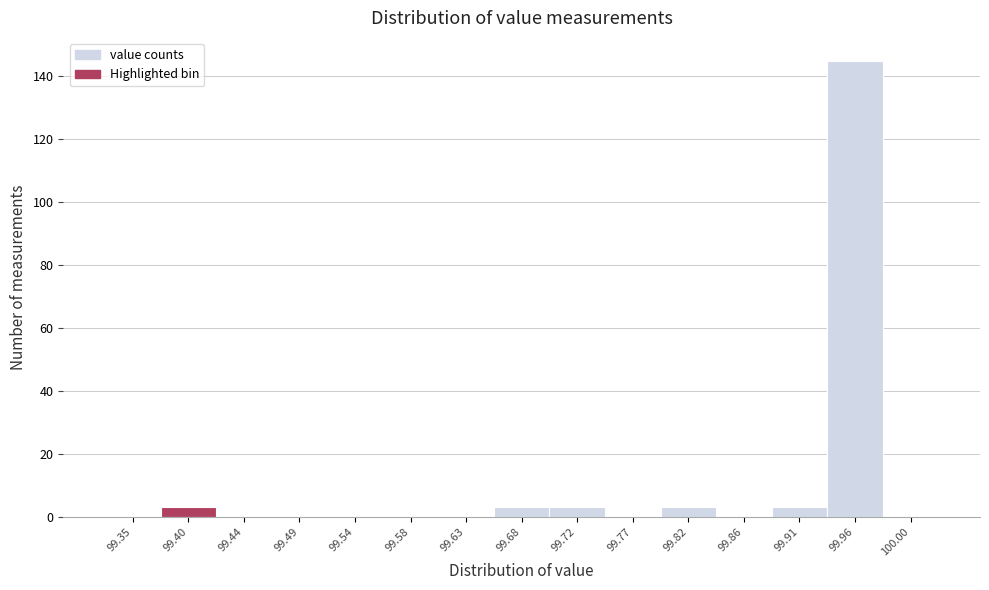

Reading left to right, list all the values displayed in this chart.

99.35=0	99.40=3	99.44=0	99.49=0	99.54=0	99.58=0	99.63=0	99.68=3	99.72=3	99.77=0	99.82=3	99.86=0	99.91=3	99.96=145	100.00=0